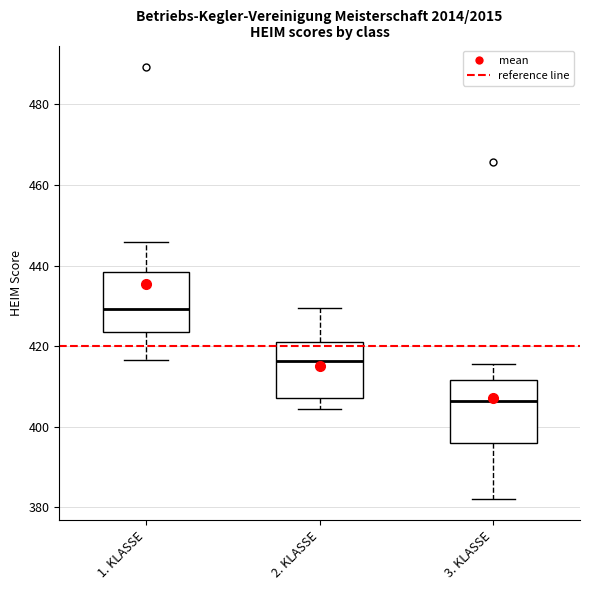

Reading left to right, transcribe this box plot: for each box, give where its median line is, the range the box spans, and where its two whiskers end, as read against the y-axis. The values are not printed on the chart, so give them approximately, as read against the axis.

1. KLASSE: median 430, box 424 to 438, whiskers 416 to 446
2. KLASSE: median 416, box 408 to 422, whiskers 404 to 430
3. KLASSE: median 406, box 396 to 412, whiskers 382 to 416